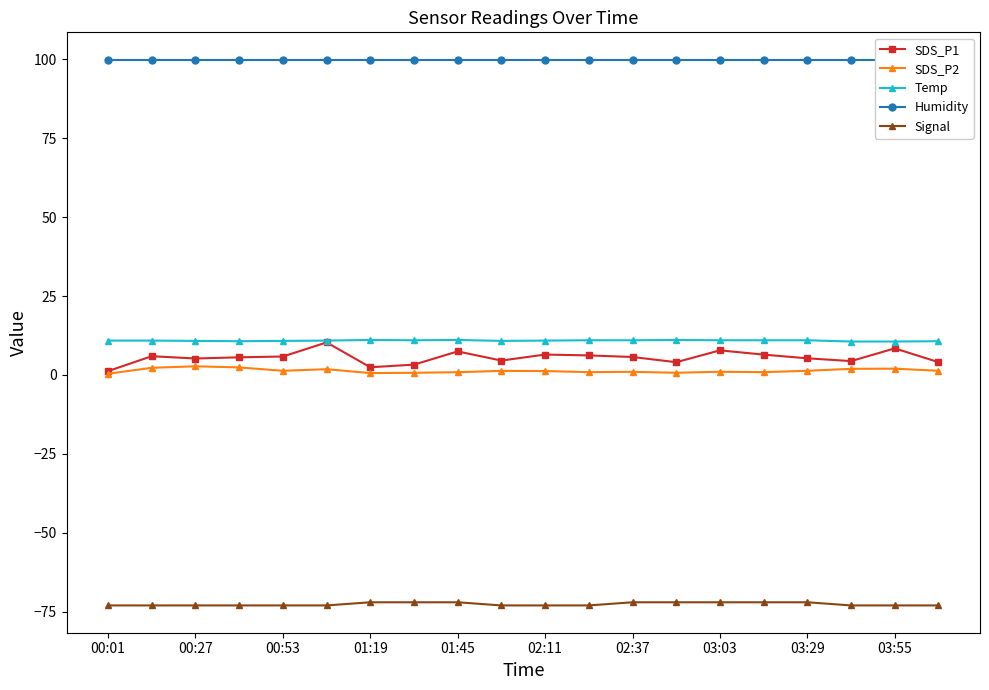

True or false: SDS_P2 and Signal intersect in this chart.

False